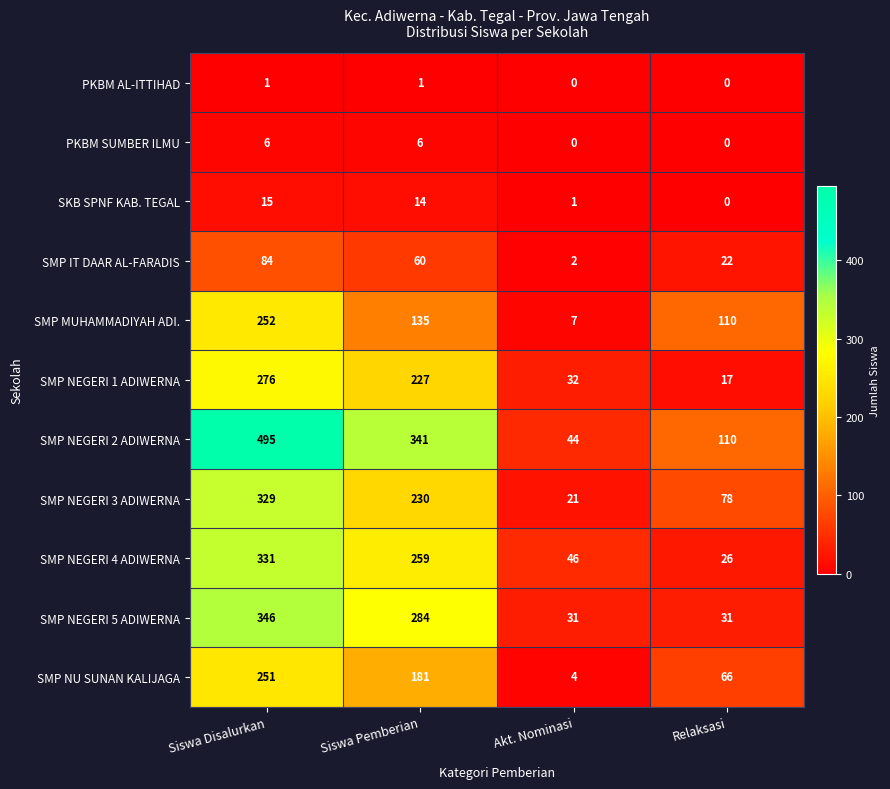

What is the total value across all series at Akt. Nominasi?

188